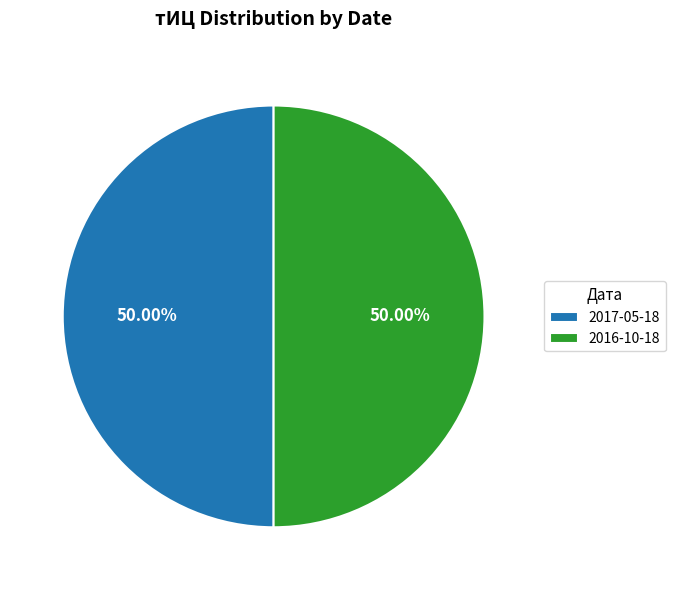

Approximately how many times larger is the value at 2016-10-18 compared to 2017-05-18?

1.0